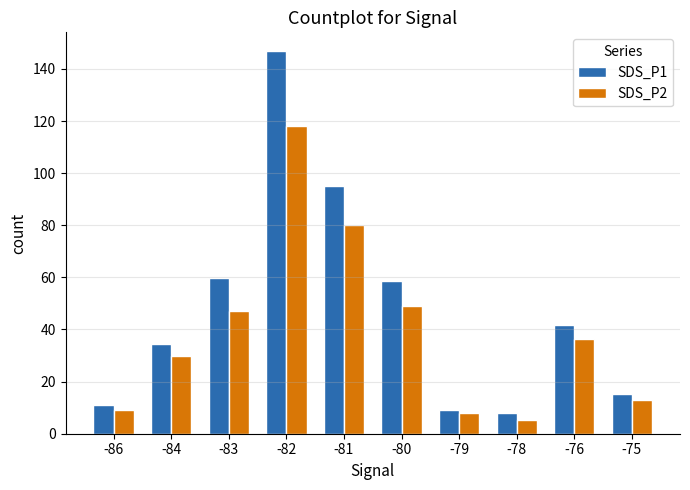

Is it true that SDS_P1 equals 15.3 at -79?

False